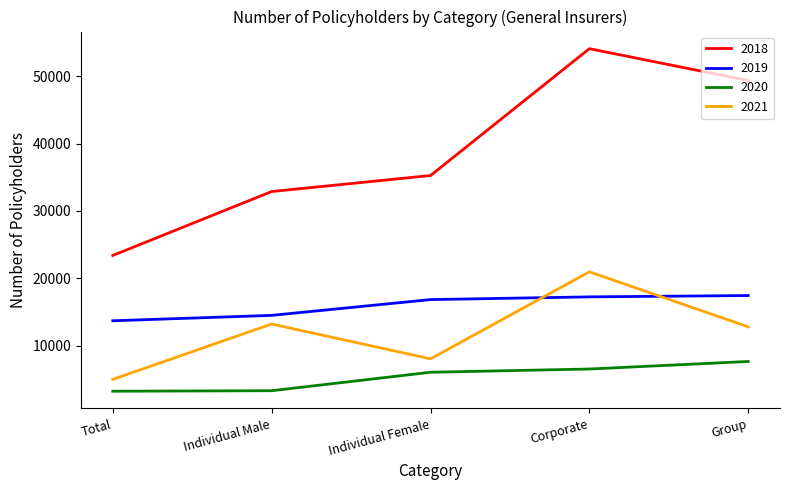

True or false: 2020 has more than 2 points higher than both neighbors.

False